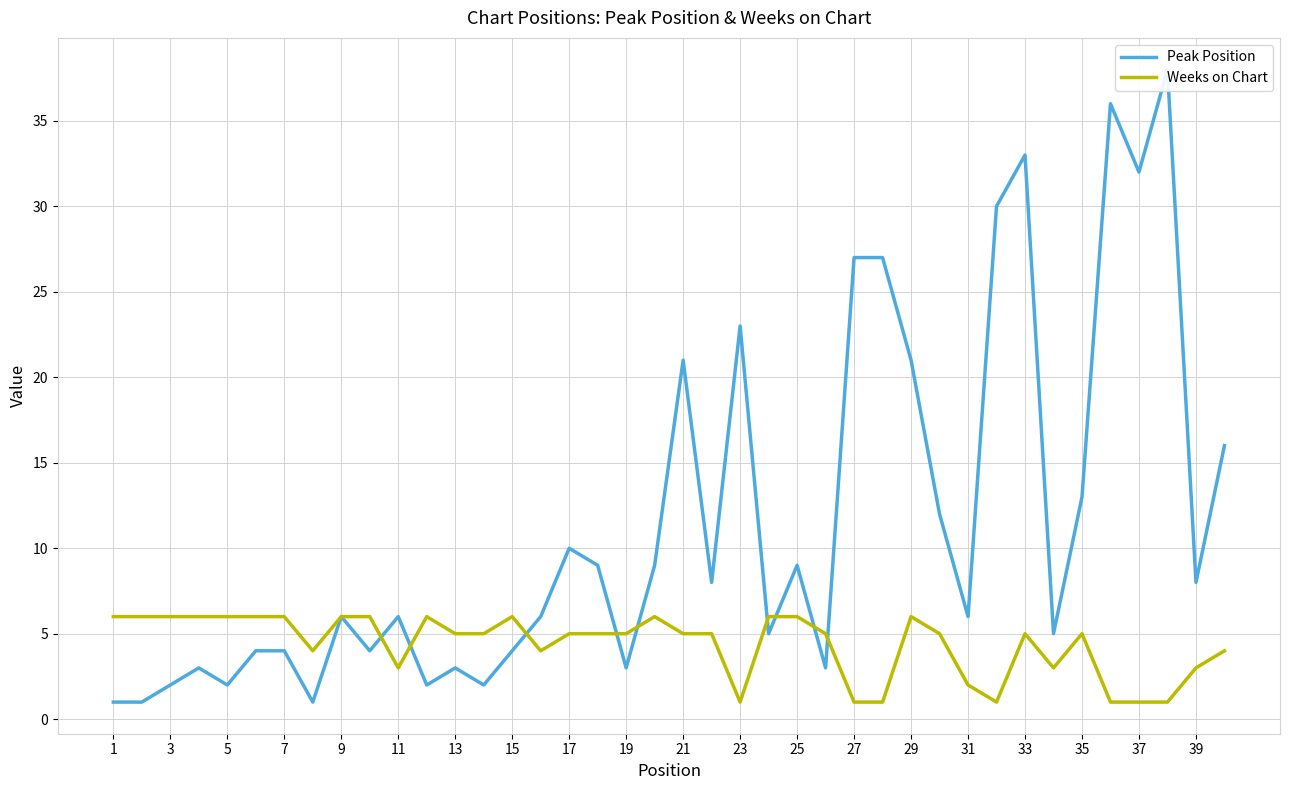

Does the chart have visible grid lines?

Yes